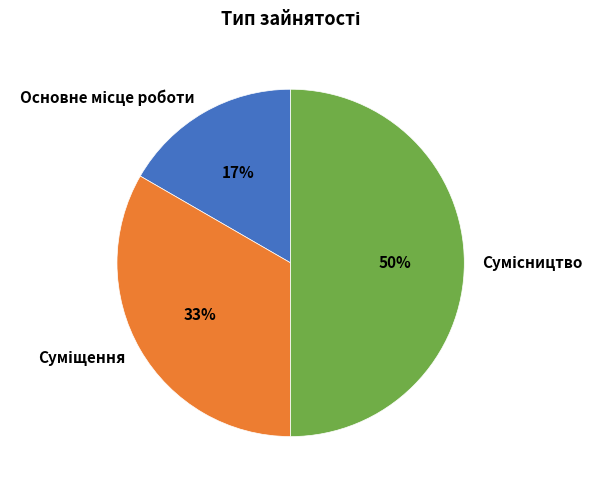

To the nearest percent, what is the difference between the largest and smallest slice percentages?

33%